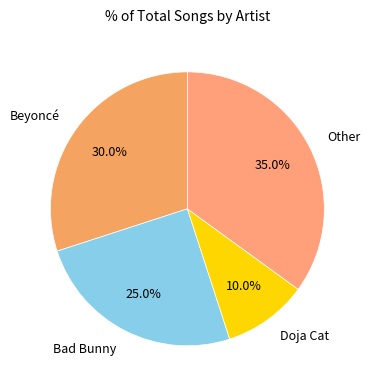

Is Other the majority of the pie?

No